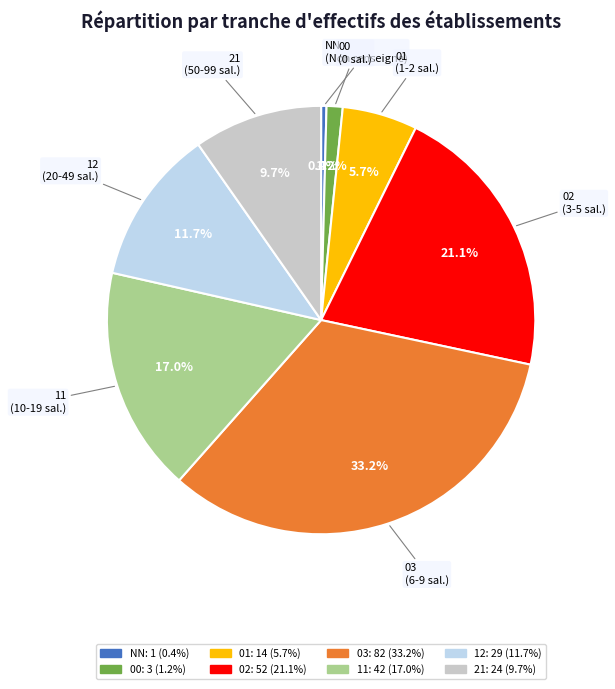

How many segments does this pie chart have?

8